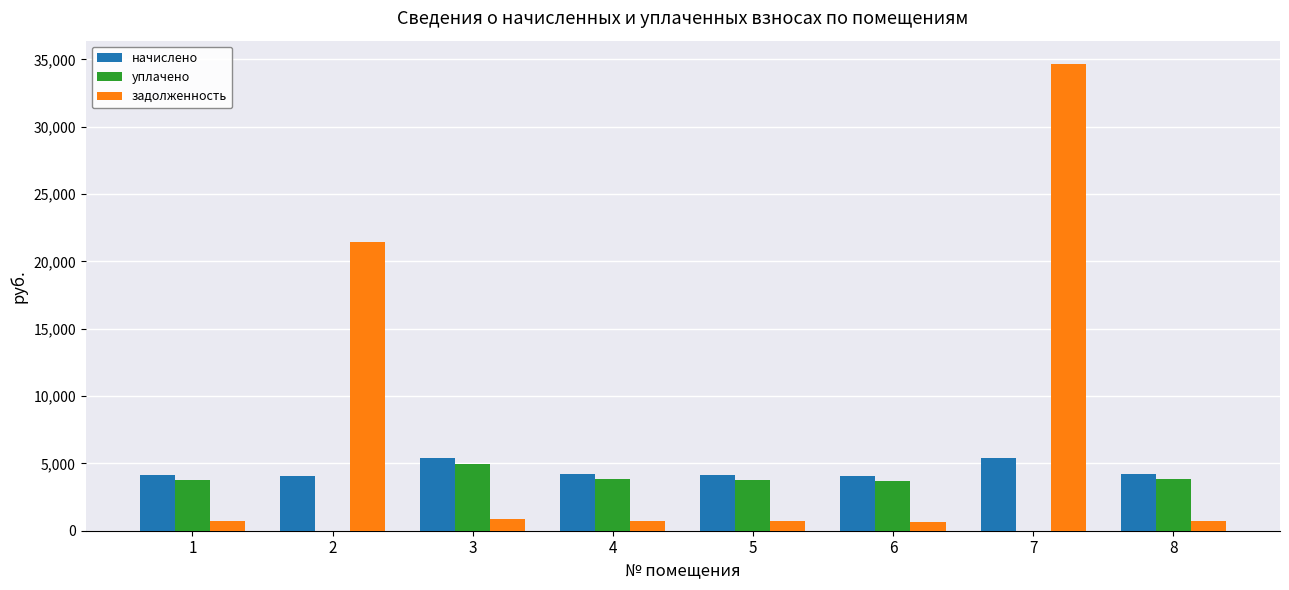

How many groups of bars are there?

8